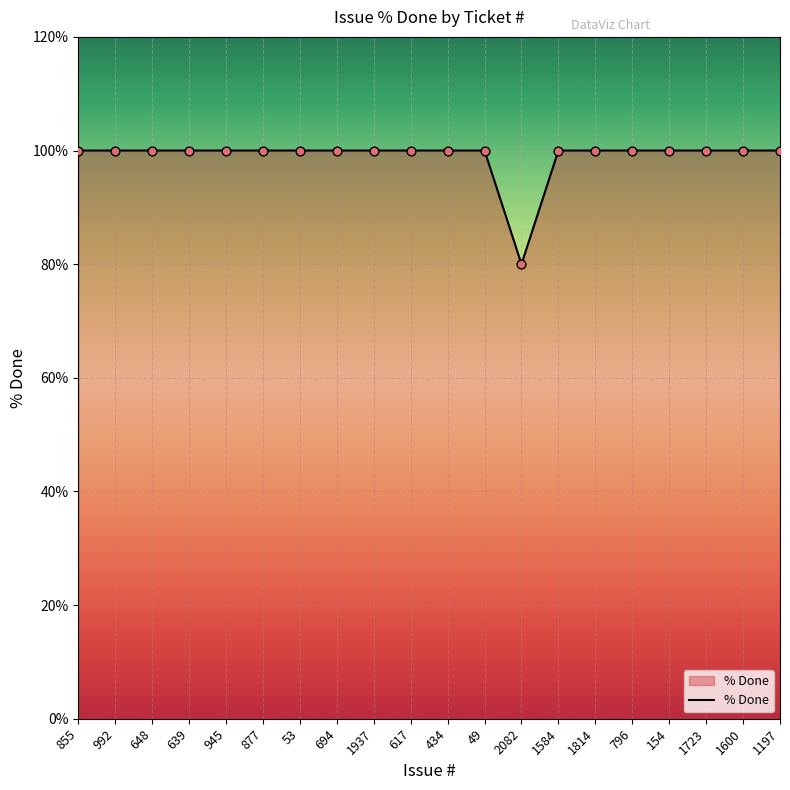

What is the ratio of the value at 1937 to the value at 154?

1.0